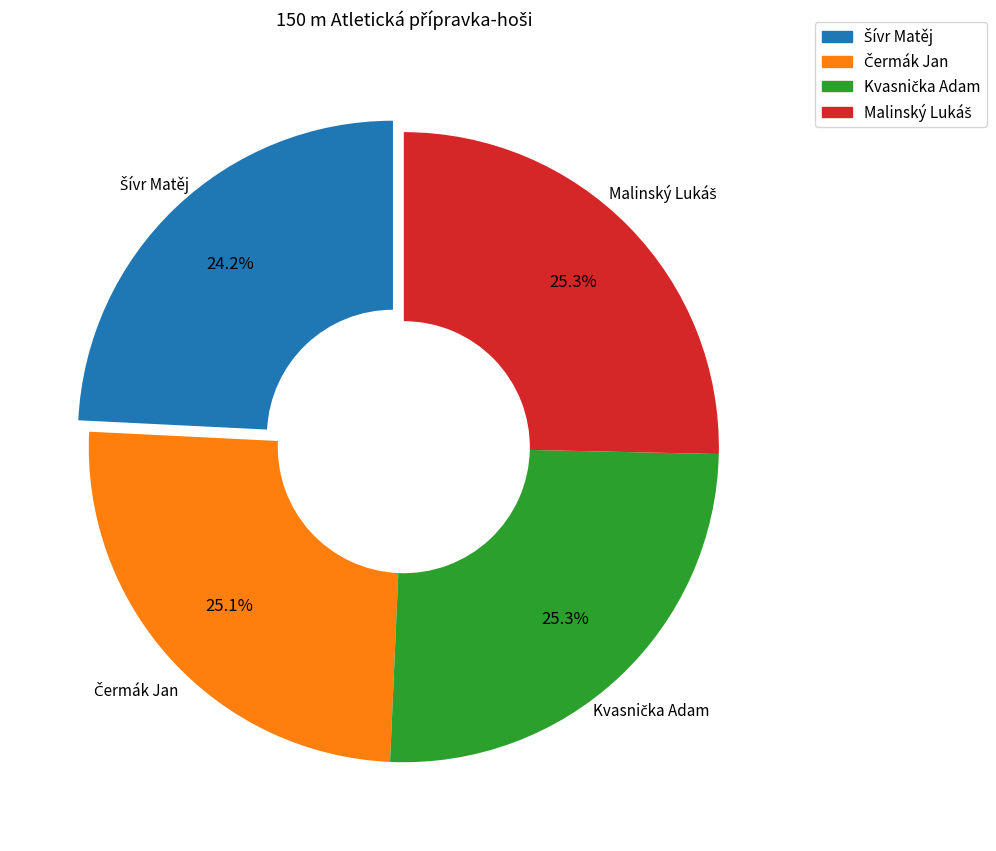

Does any single category account for the majority?

No